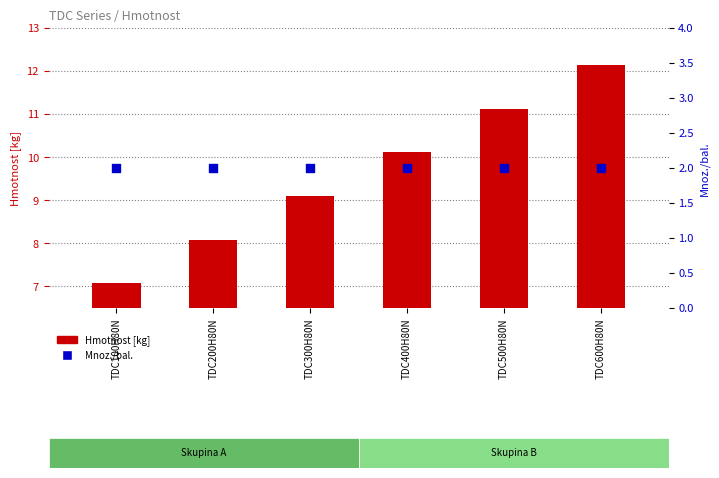

What are all the series names shown in the legend?

Hmotnost [kg], Mnoz./bal.